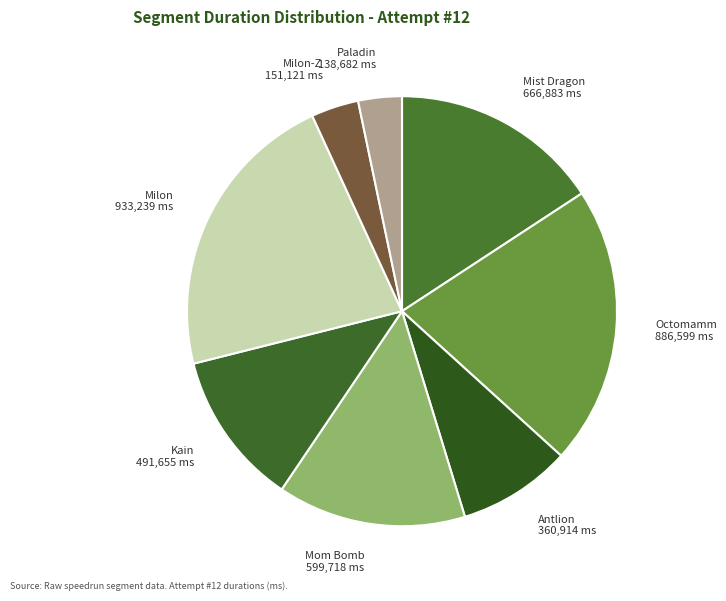

Which category has the biggest portion of the pie?

Milon